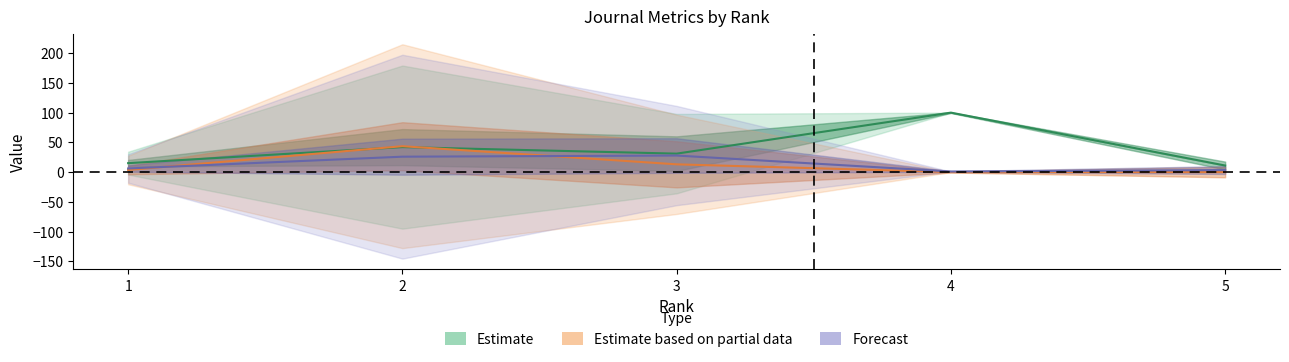

At which category is the sum across all series the highest?

2